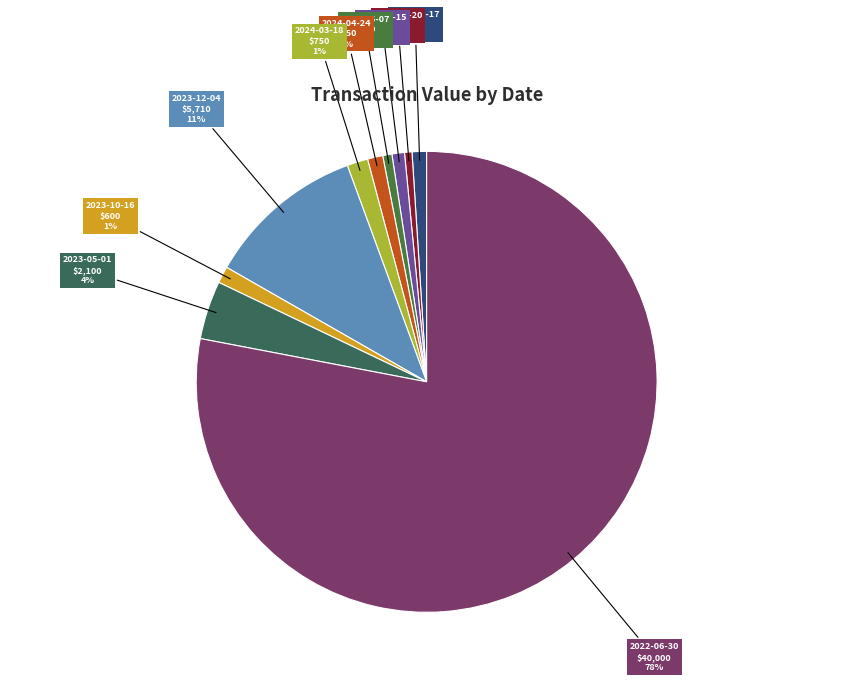

To the nearest percent, what is the difference between the largest and smallest slice percentages?

77%